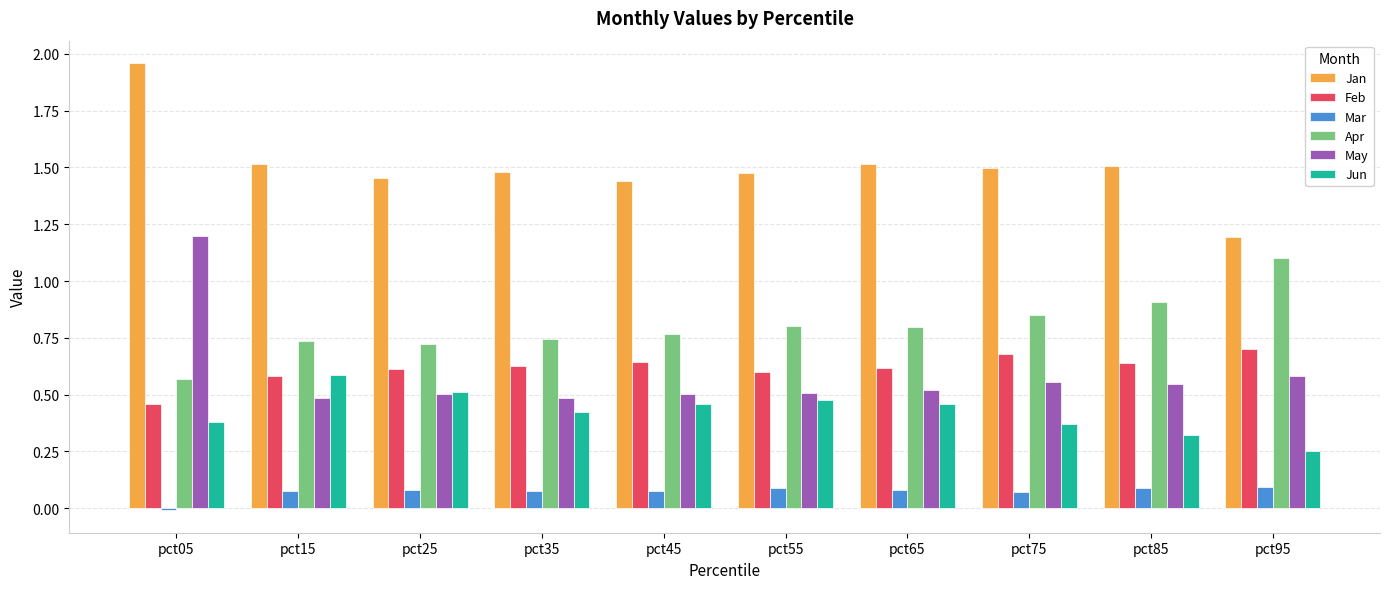

Count the May values in the range 0 to 1.

9